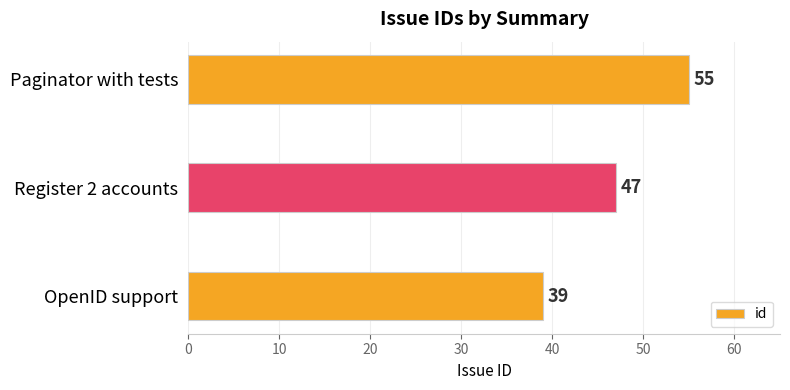

What is the smallest value displayed?

39